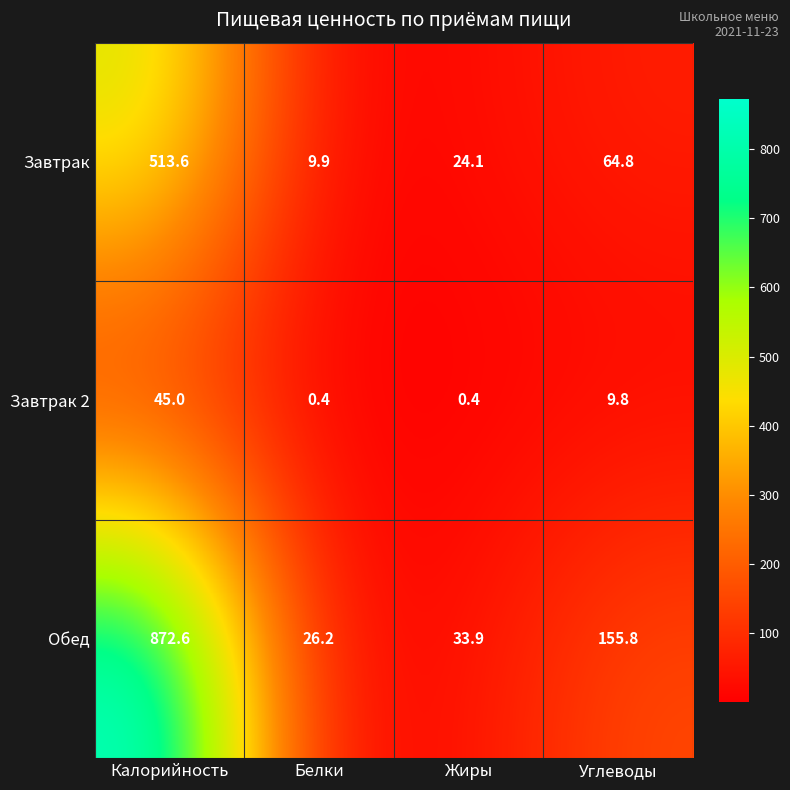

What is the average value of the Завтрак 2 series?

13.9